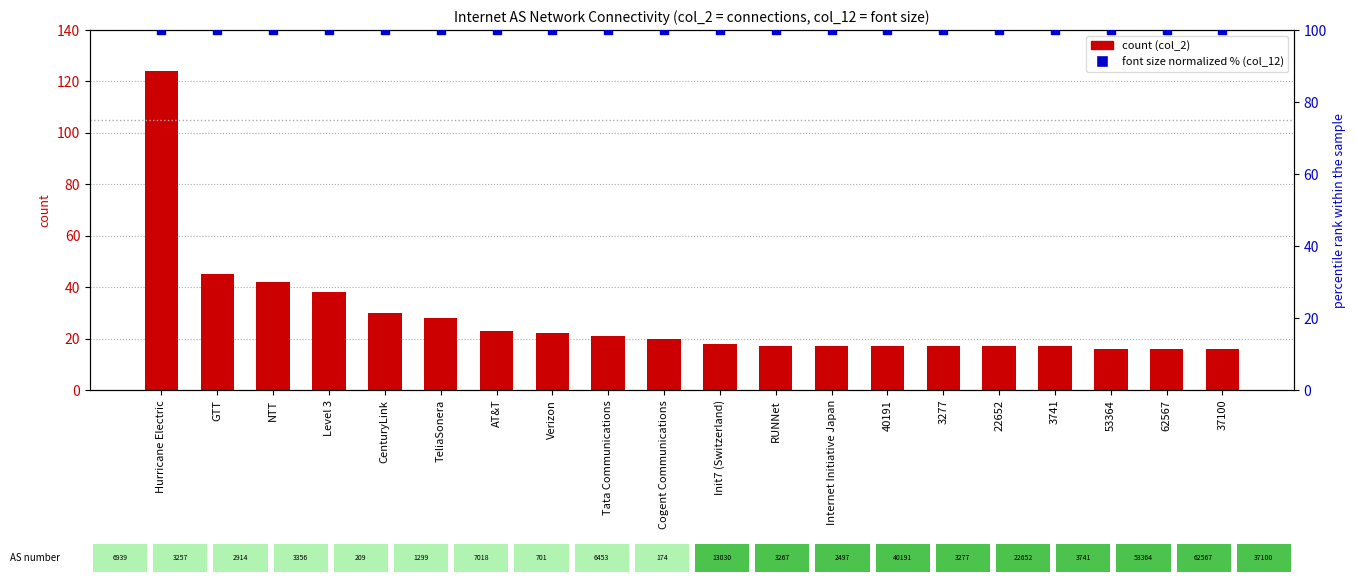

At which category is the sum across all series the highest?

Hurricane Electric